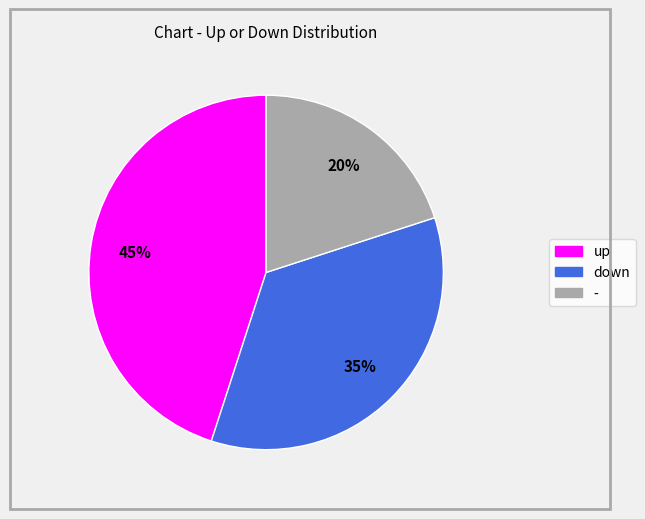

How many slices are in this pie chart?

3